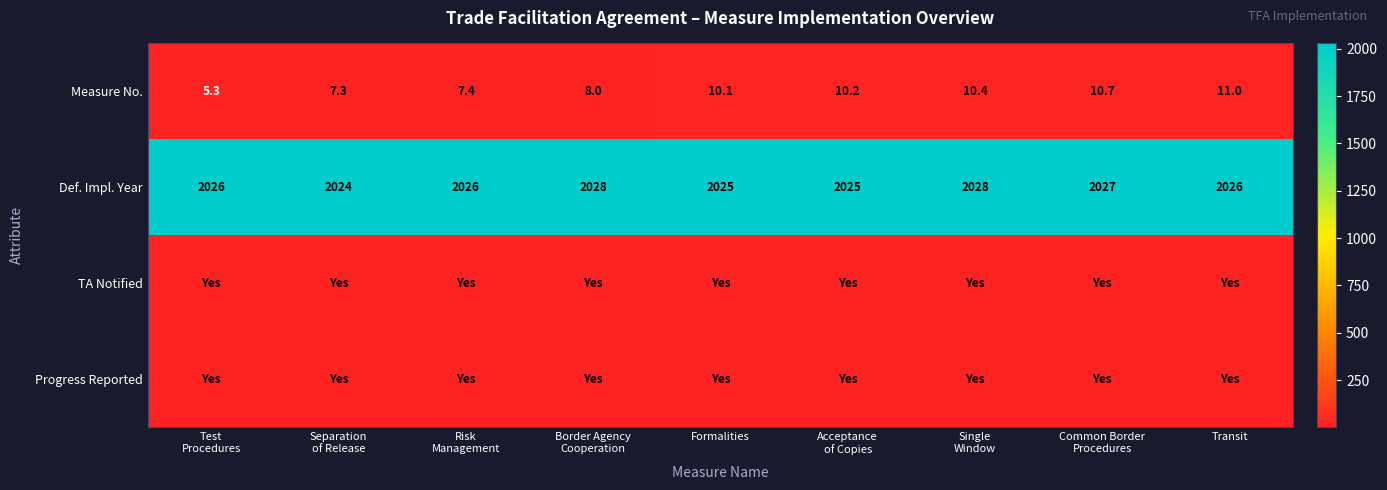

Which label corresponds to the smallest value in the chart?

Test
Procedures